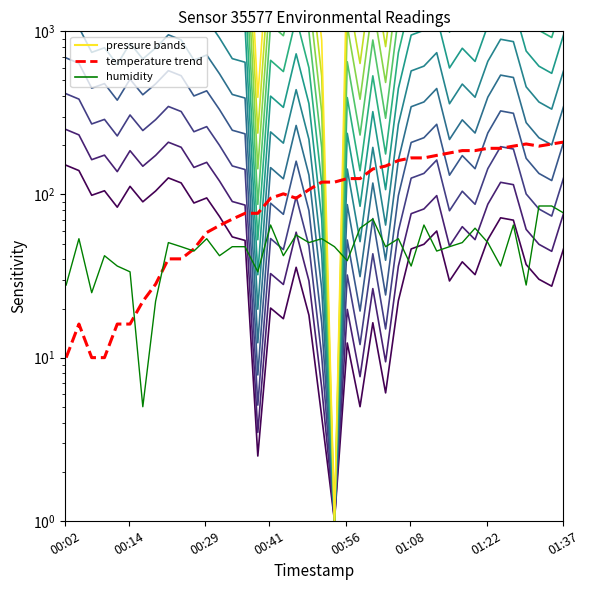

What is the difference between the maximum and minimum values in the pressure series?

685.6